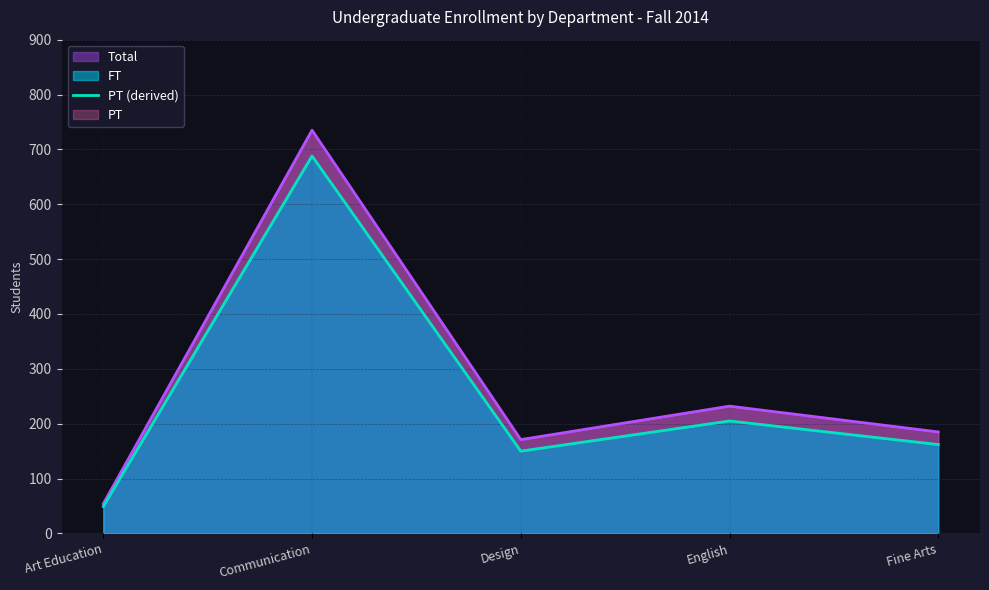

What is the label of the 3rd point from the right?

Design